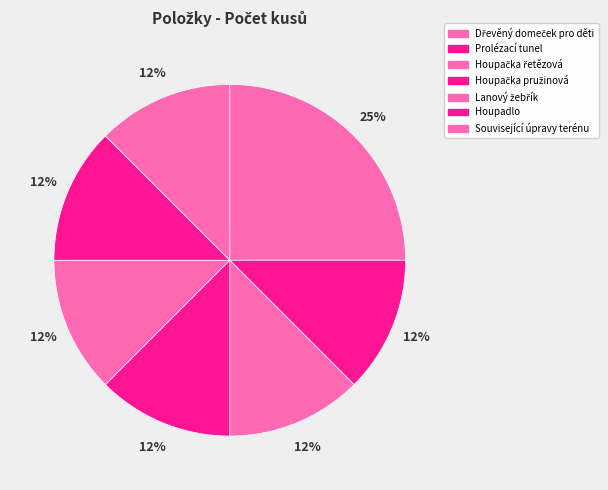

How many slices are in this pie chart?

7